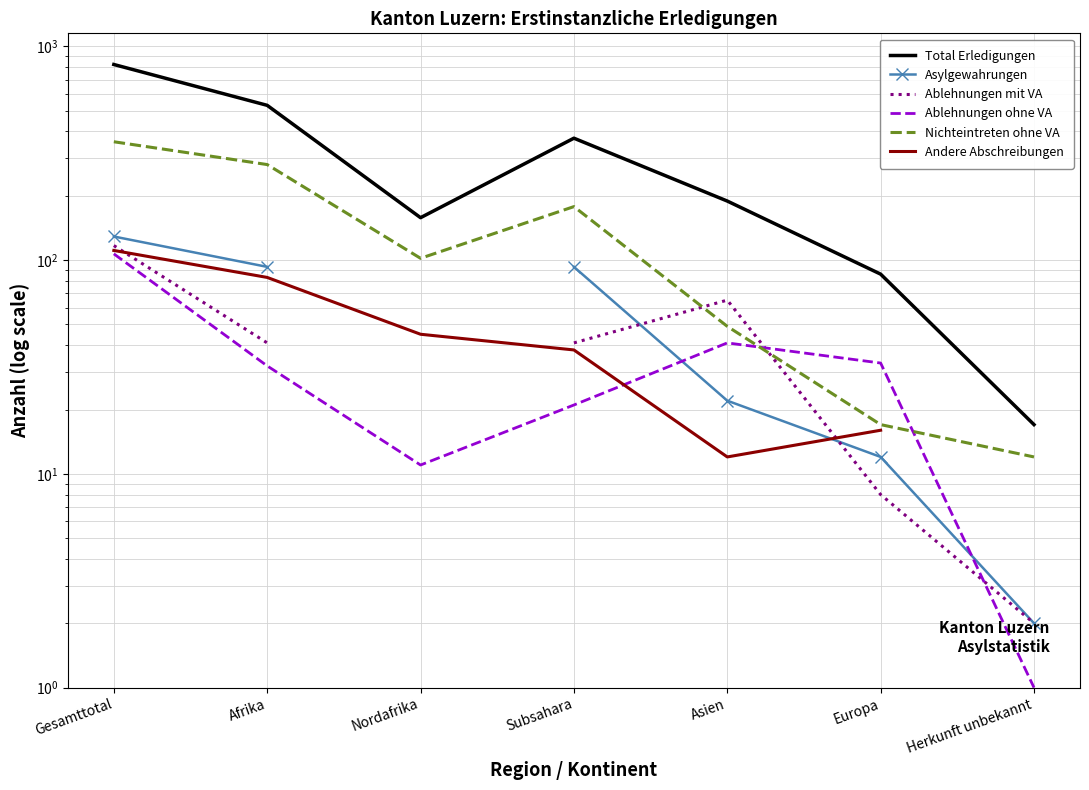

How many positive values does the Andere Abschreibungen series have?

6